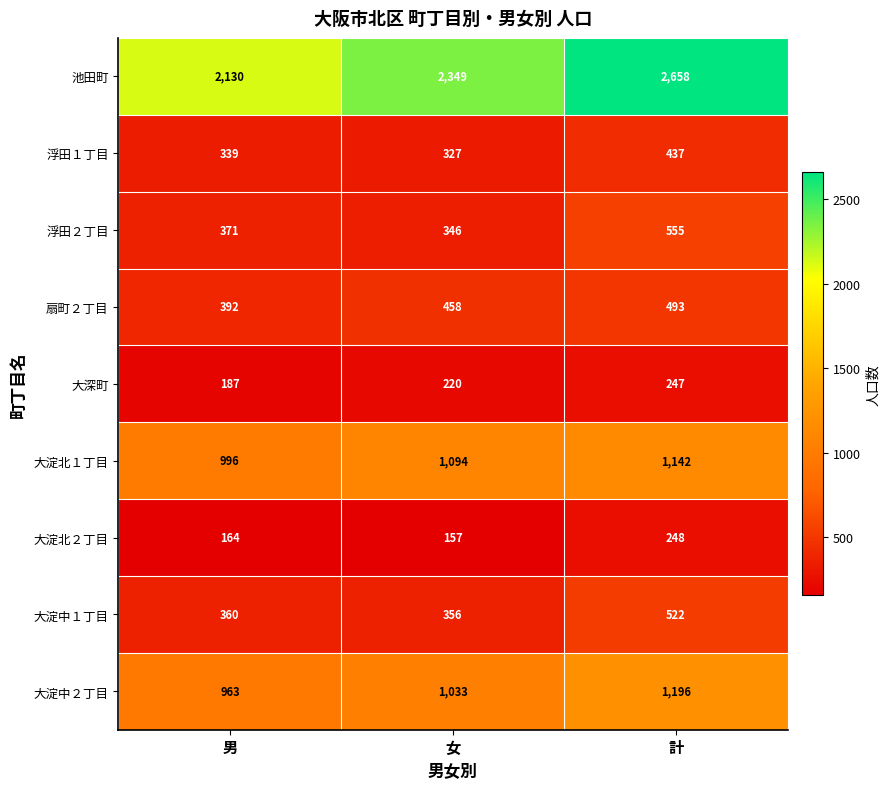

What is the difference between the maximum and minimum values in the 大淀中１丁目 series?

166